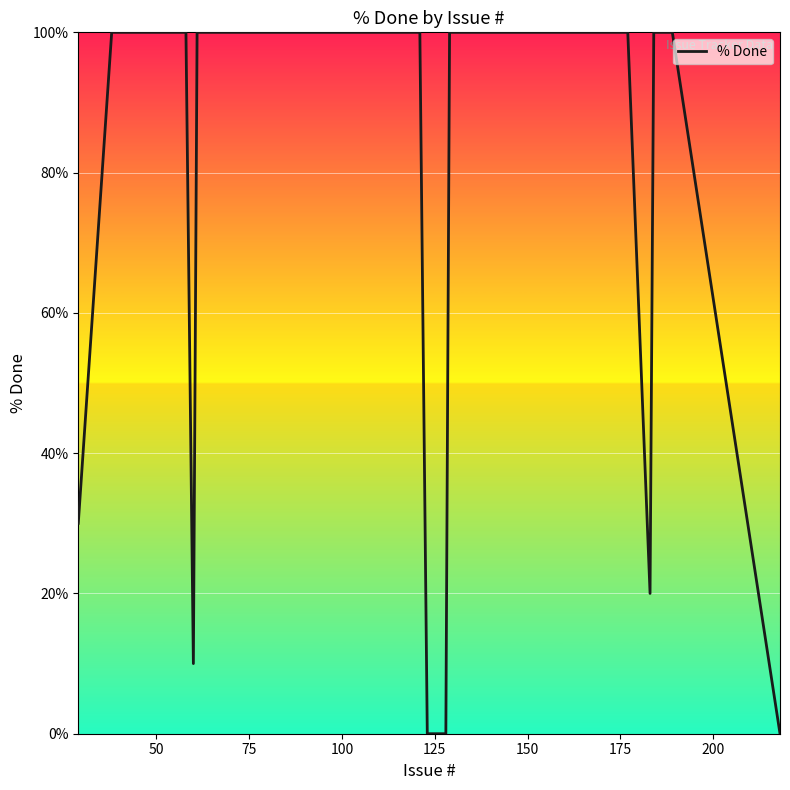

What is the difference between the maximum and minimum values?

100